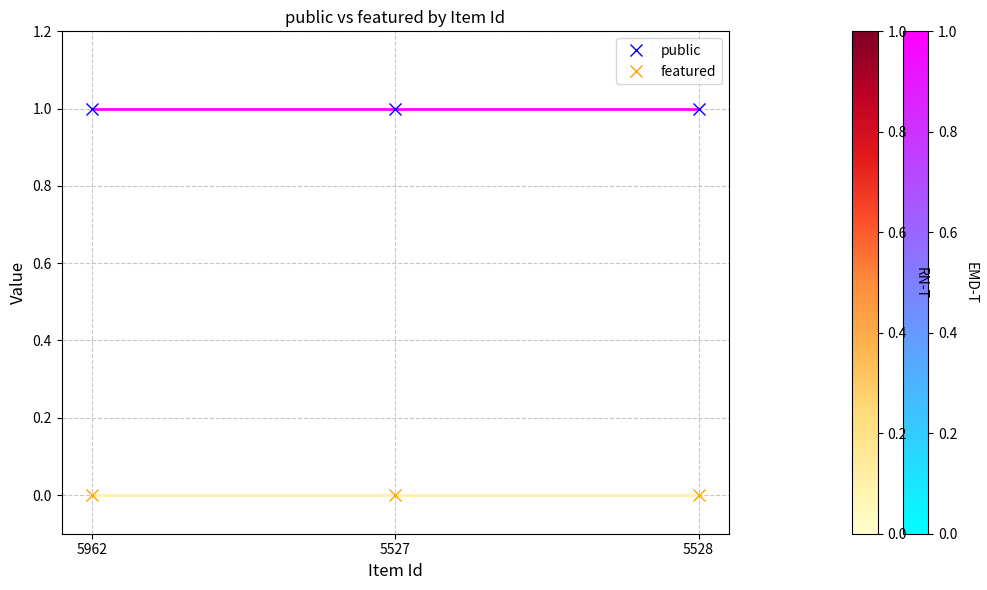

What is the value of the public point at the 2nd from the left?

1